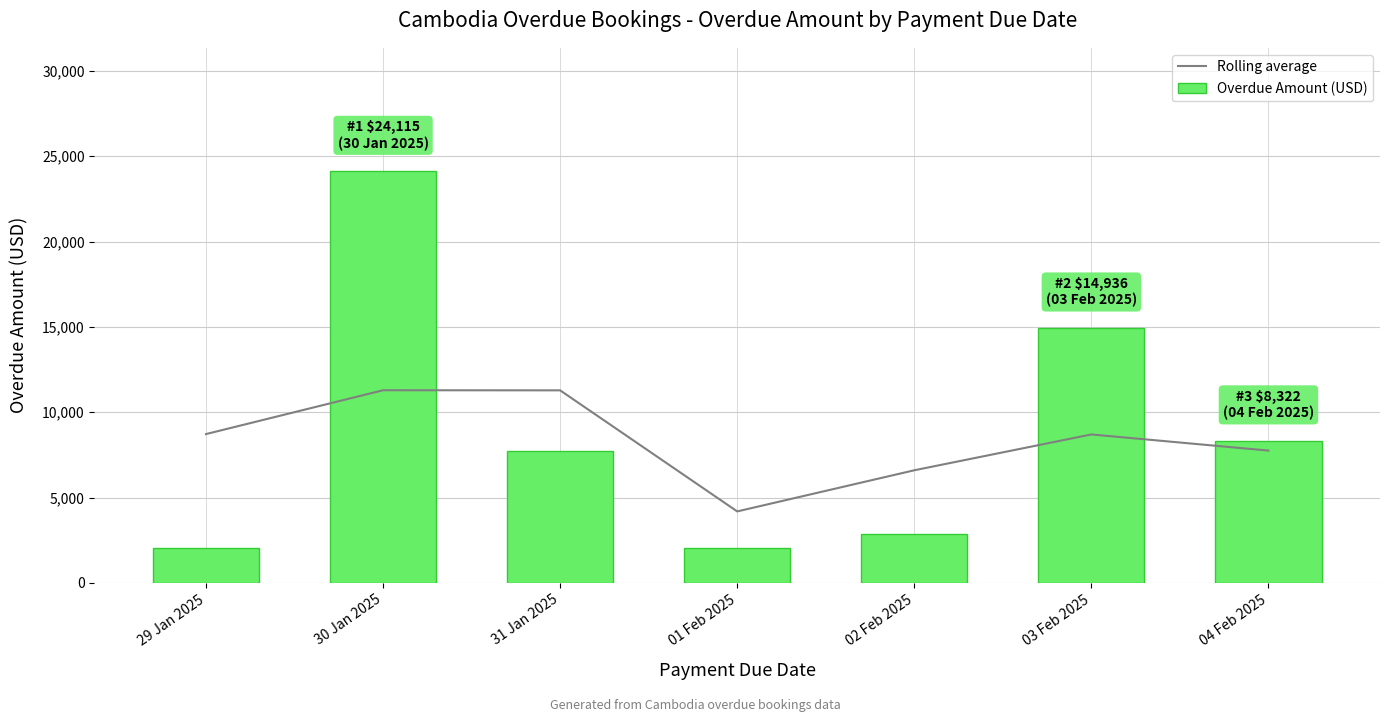

Is it true that Overdue Amount (USD) equals 2024.0 at 01 Feb 2025?

True